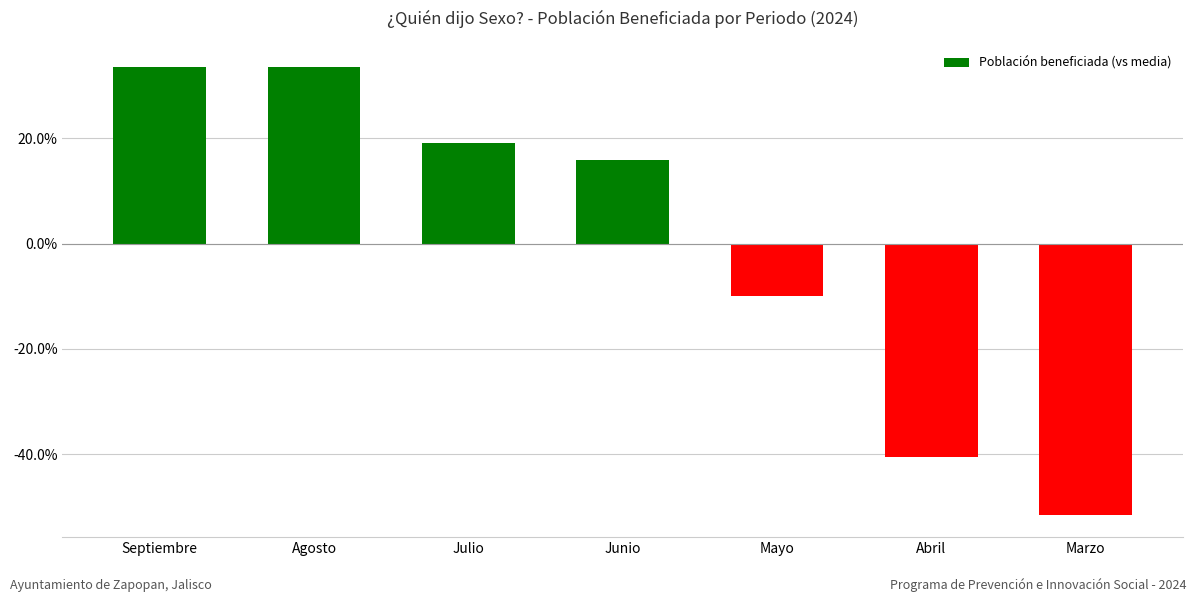

Are the bars horizontal?

No